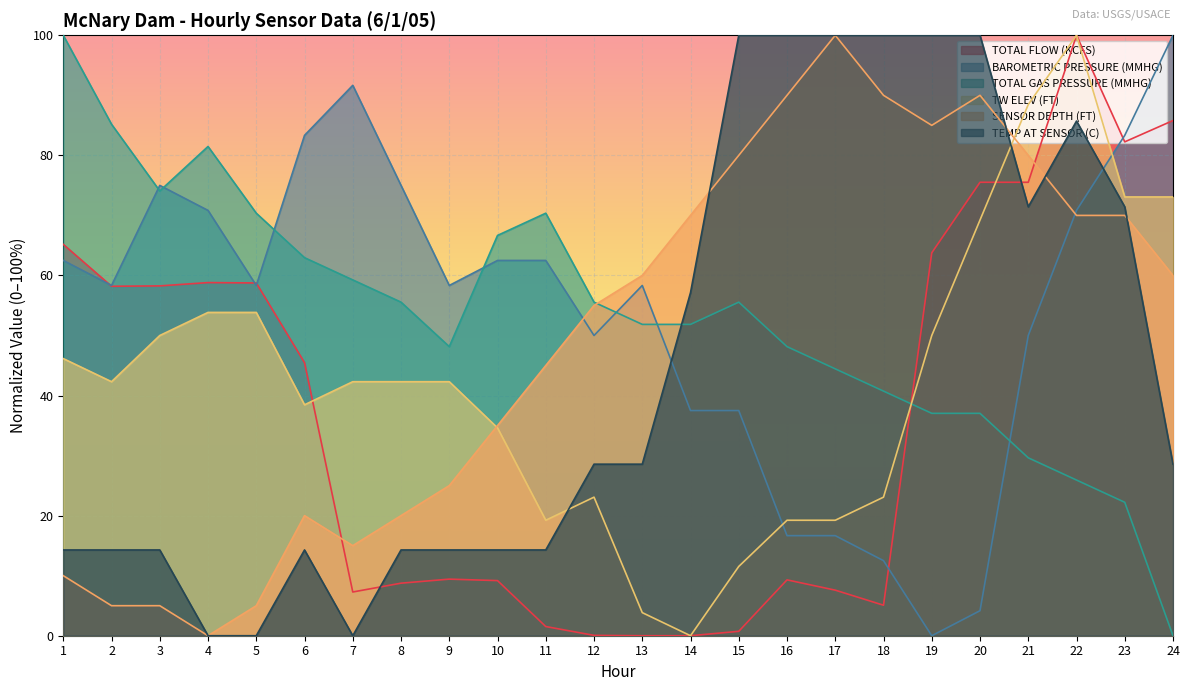

In TOTAL FLOW (KCFS), how many points are higher than both neighbors (excluding endpoints)?

4